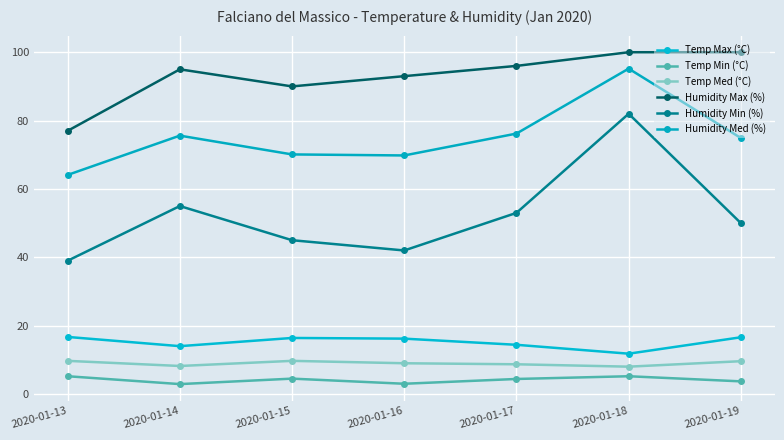

Between 2020-01-17 and 2020-01-19, which is larger?

2020-01-19